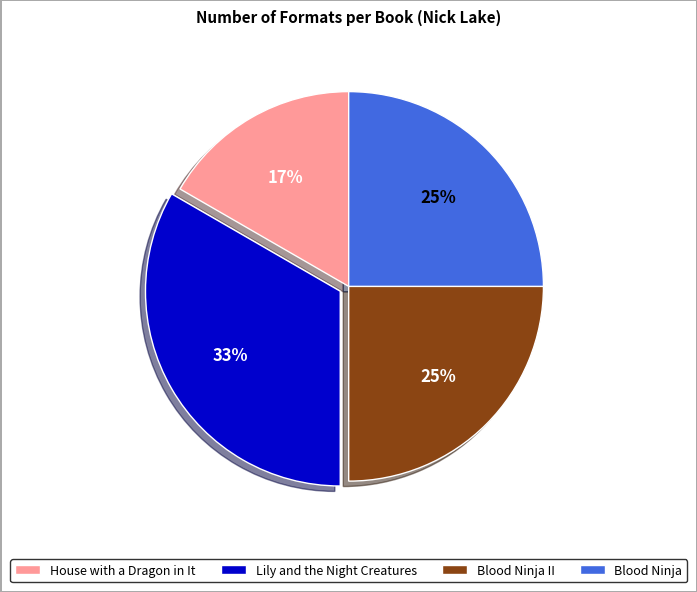

Is there a majority slice in this chart?

No